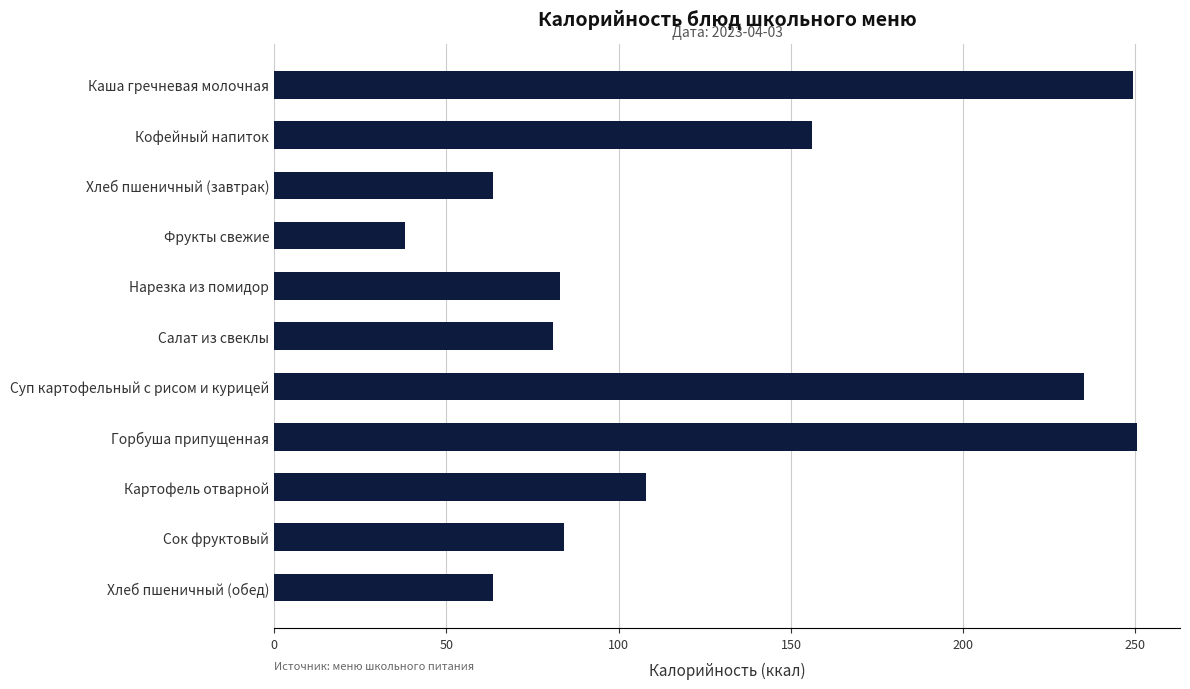

What is the smallest value displayed?

38.0